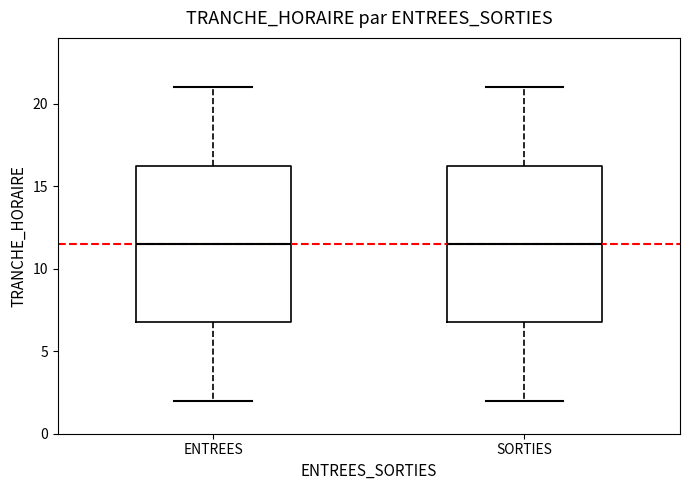

Reading left to right, transcribe this box plot: for each box, give where its median line is, the range the box spans, and where its two whiskers end, as read against the y-axis. The values are not printed on the chart, so give them approximately, as read against the axis.

ENTREES: median 11.5, box 7.0 to 16.5, whiskers 2.0 to 21.0
SORTIES: median 11.5, box 7.0 to 16.5, whiskers 2.0 to 21.0